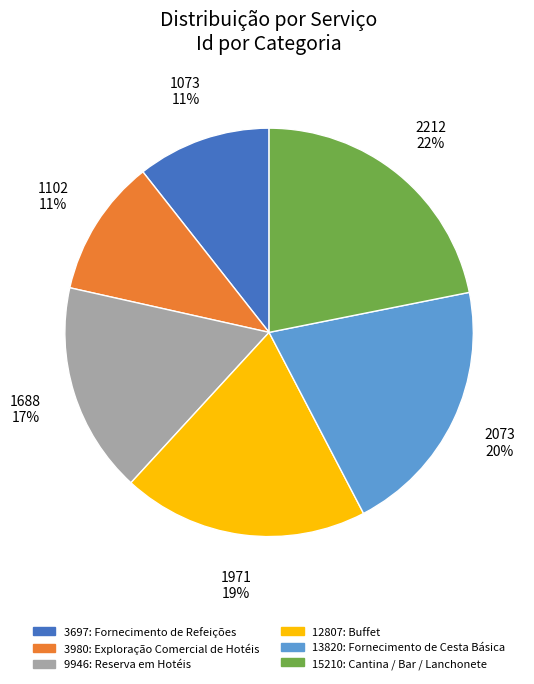

To the nearest percent, what percentage of the pie is 13820: Fornecimento de Cesta Básica?

20%